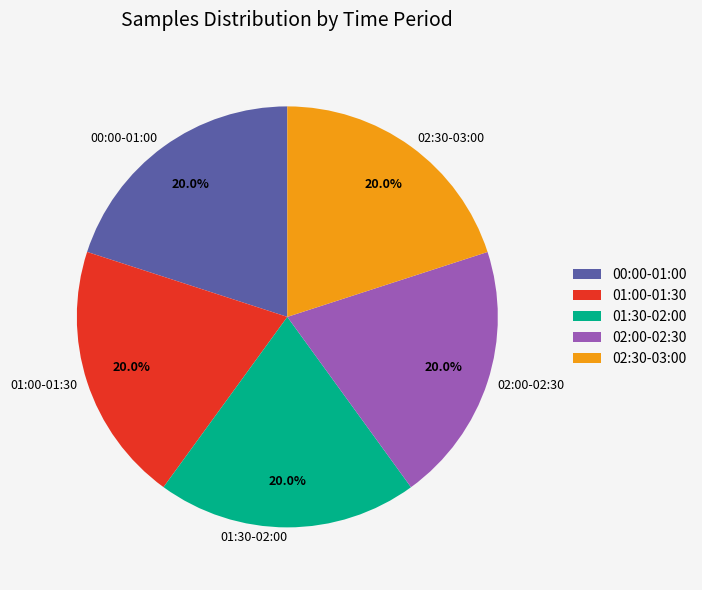

Is there a majority slice in this chart?

No